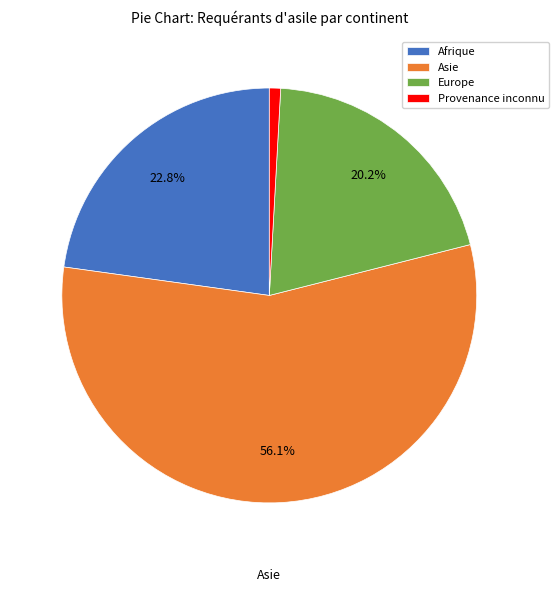

Is it true that Asie is 71% of the pie?

False